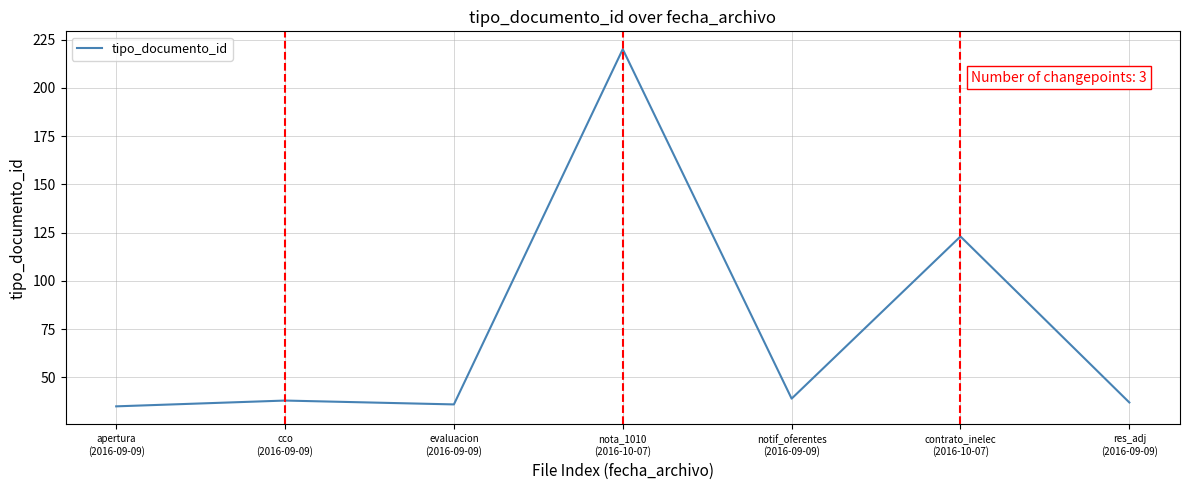

What is the minimum value shown in the chart?

35